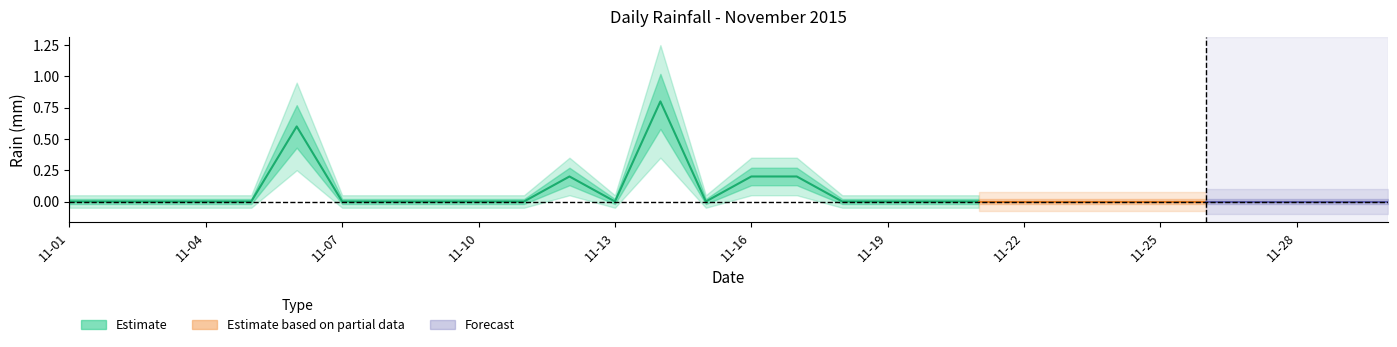

Reading right to left, transcribe all the data shown in this chart.

0.0	0.0	0.0	0.0	0.0	0.0	0.0	0.0	0.0	0.0	0.0	0.0	0.0	0.2	0.2	0.0	0.8	0.0	0.2	0.0	0.0	0.0	0.0	0.0	0.6	0.0	0.0	0.0	0.0	0.0